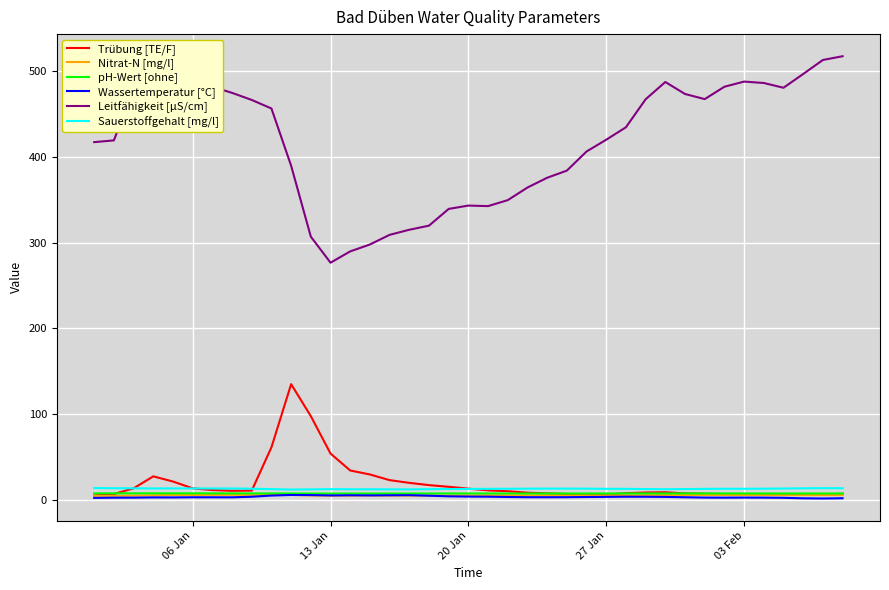

Which series has the largest range (max minus min)?

Leitfähigkeit [µS/cm]